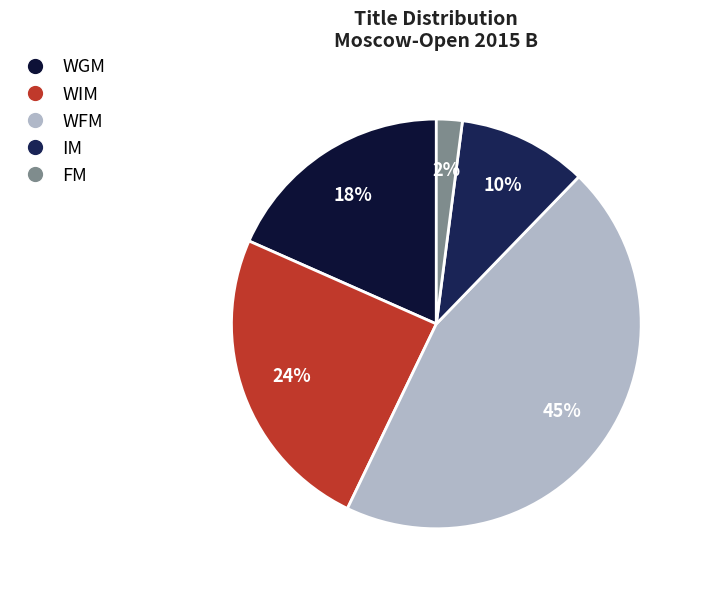

What is the largest slice in the pie chart?

WFM